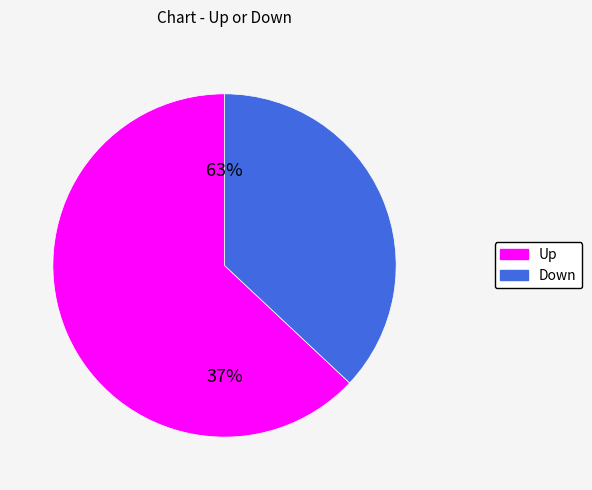

Do up and down together represent more than half of the pie?

Yes